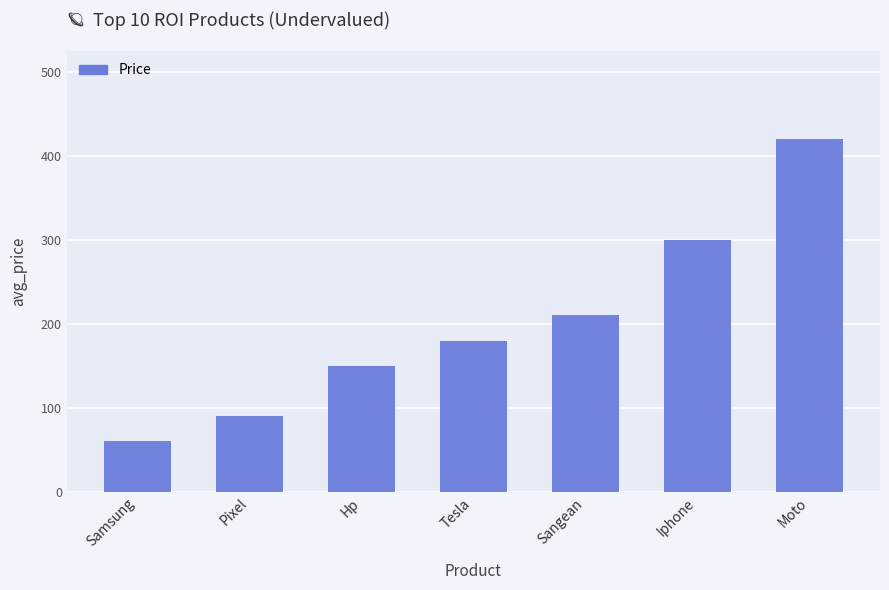

What is the change in value from Hp to Iphone?

+150